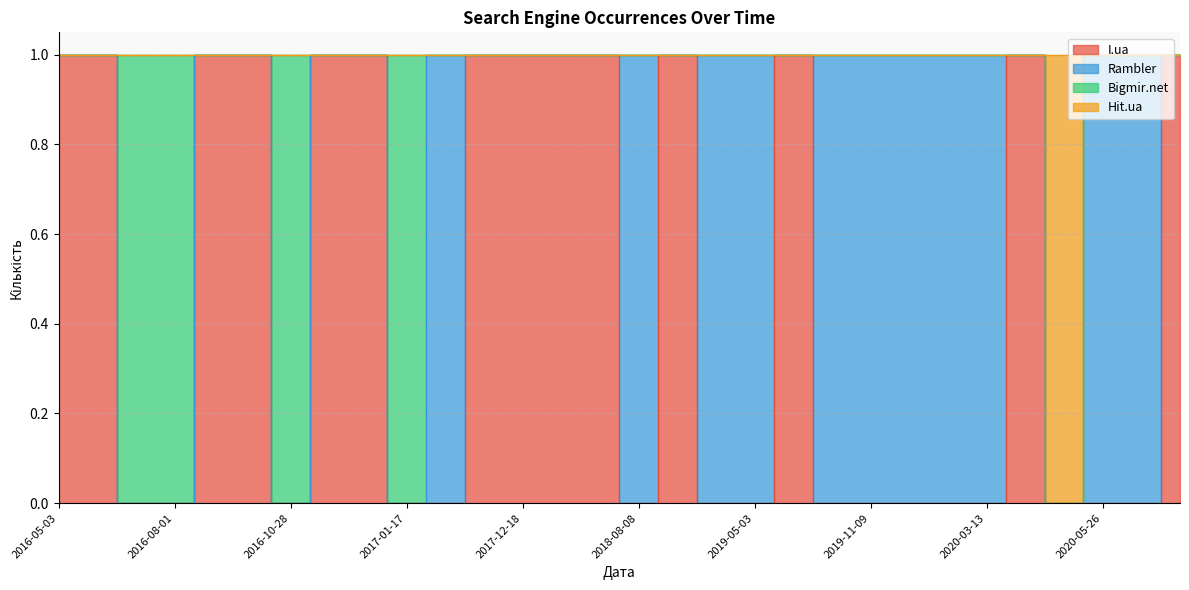

The value of I.ua at 2017-12-18 is 1. True or false?

True